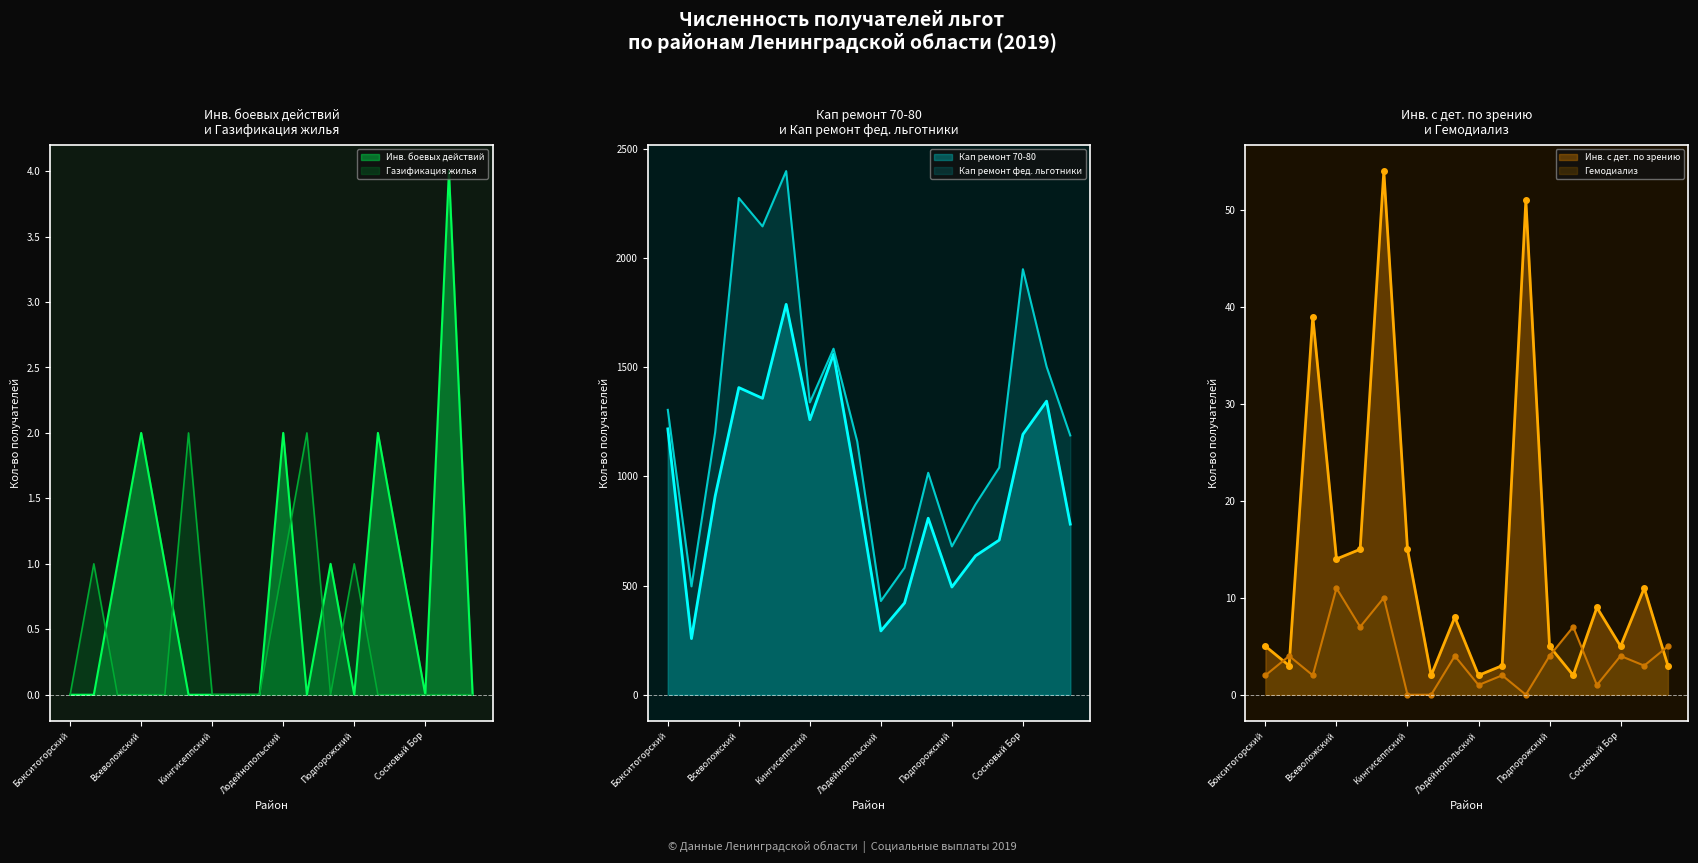

What position from the left is Всеволожский?

4